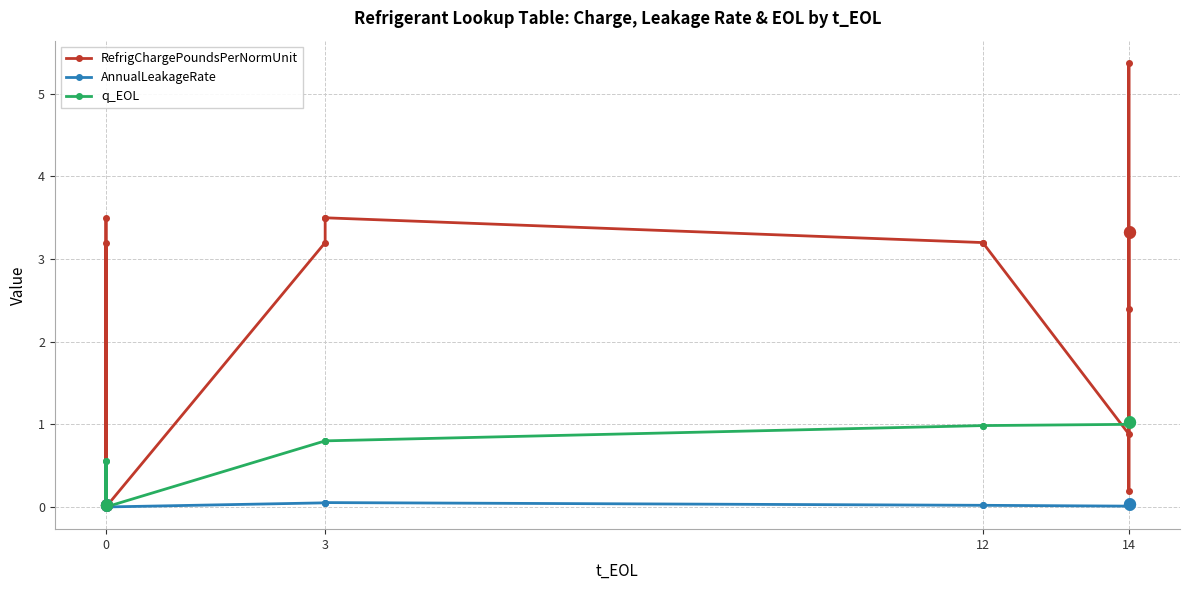

What is the average value of the RefrigChargePoundsPerNormUnit series?

1.5